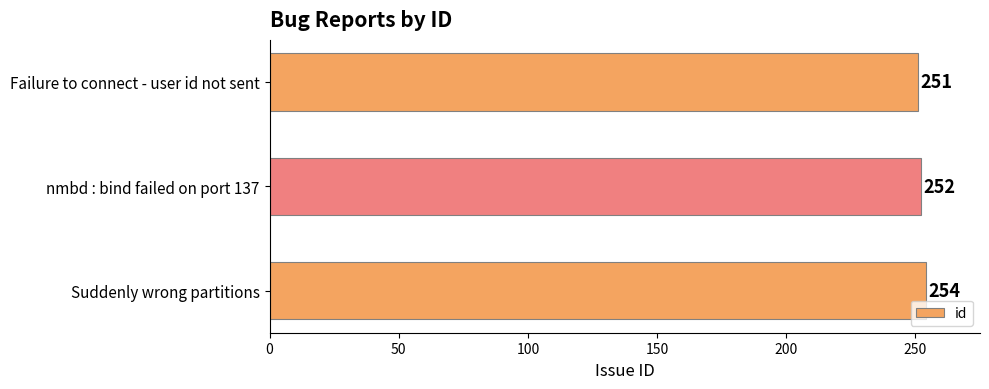

What is the difference between the second highest and minimum values?

1